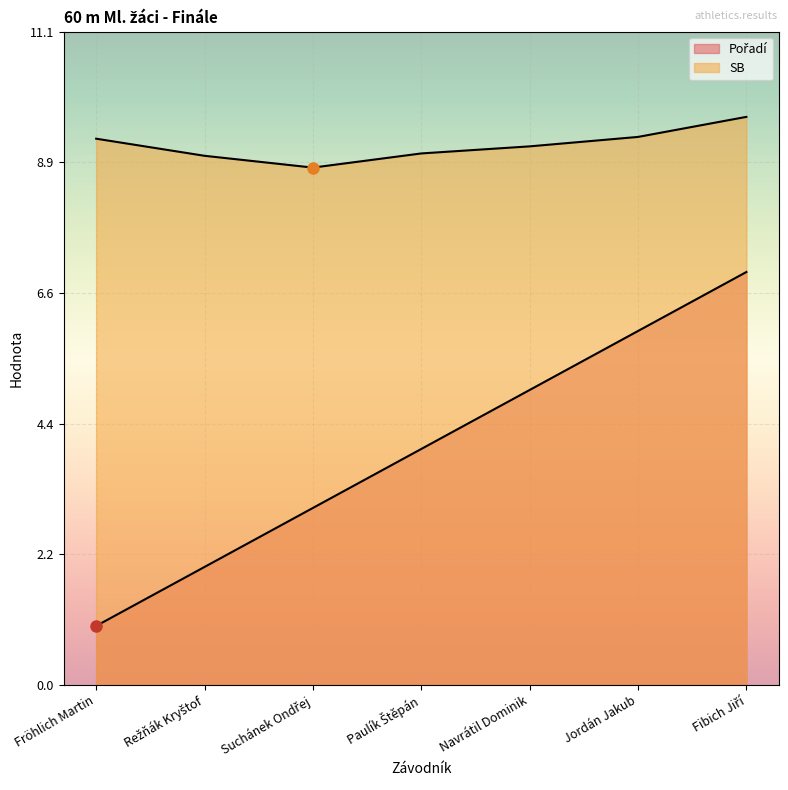

What is the label of the 3rd point from the right?

Navrátil Dominik